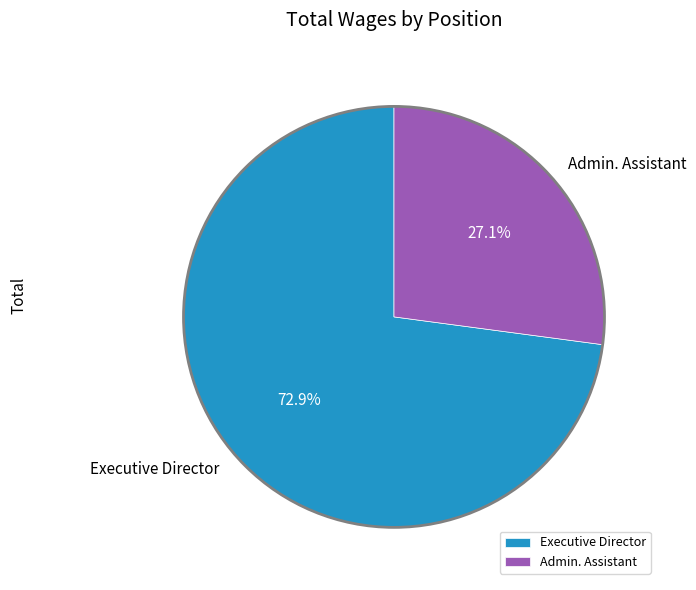

How much of the chart is everything except Admin. Assistant?

72.9%